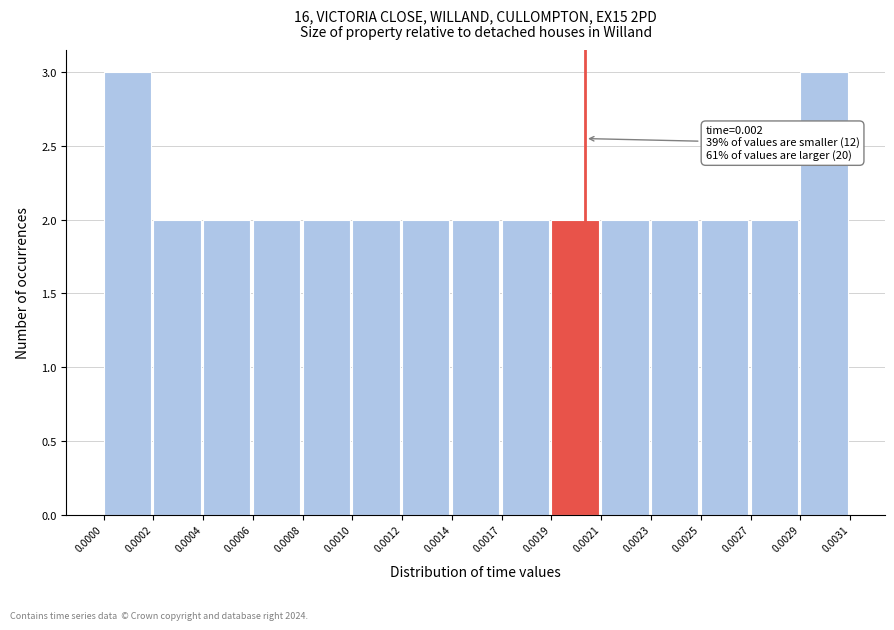

Reading right to left, what are all the values shown in this chart?

0.0029=3	0.0027=2	0.0025=2	0.0023=2	0.0021=2	0.0019=2	0.0017=2	0.0014=2	0.0012=2	0.0010=2	0.0008=2	0.0006=2	0.0004=2	0.0002=2	0.0000=3